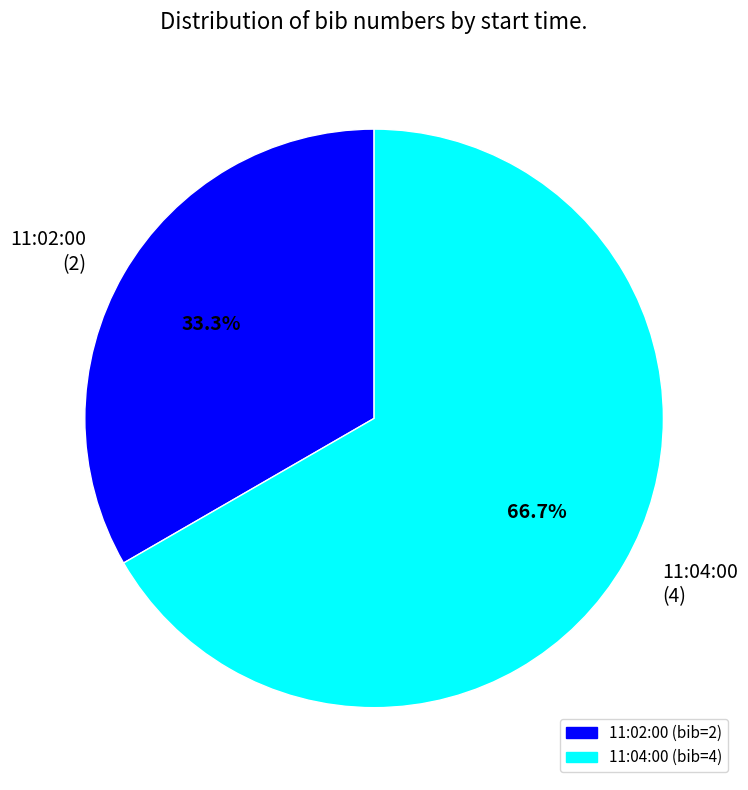

Combined, what portion of the pie is 11:04:00 and 11:02:00?

100.0%